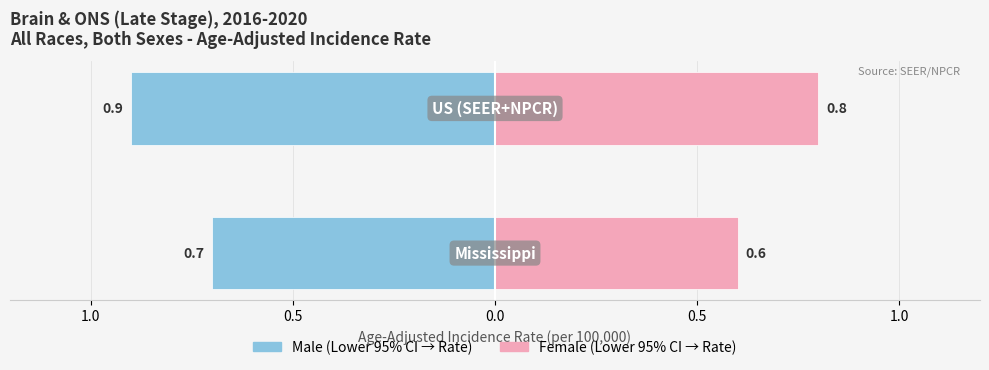

How many categories are shown in the chart?

2